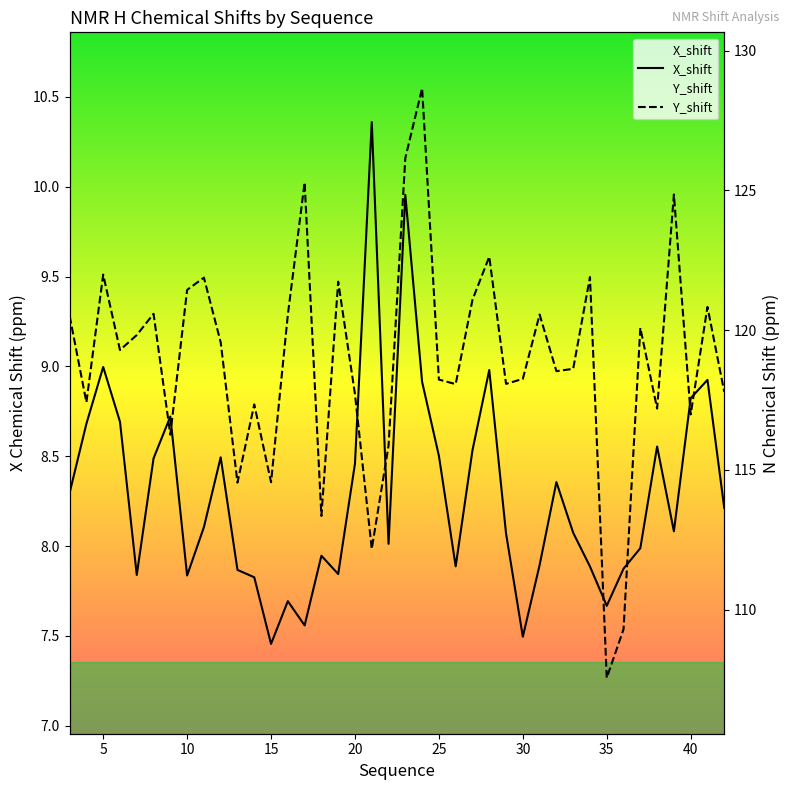

What is the smallest value displayed?

7.5